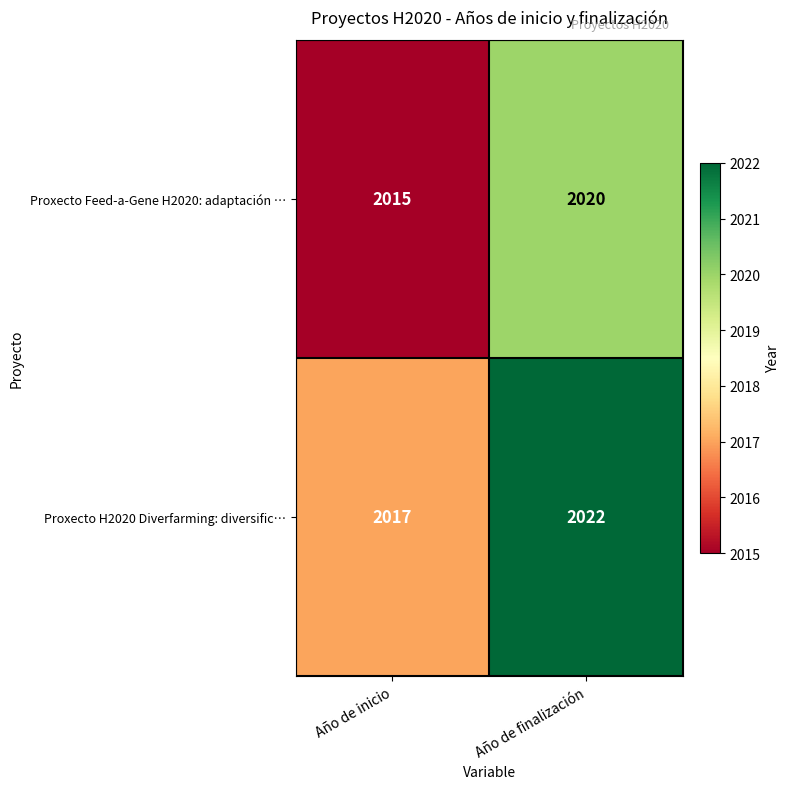

Count the number of data series in this chart.

2